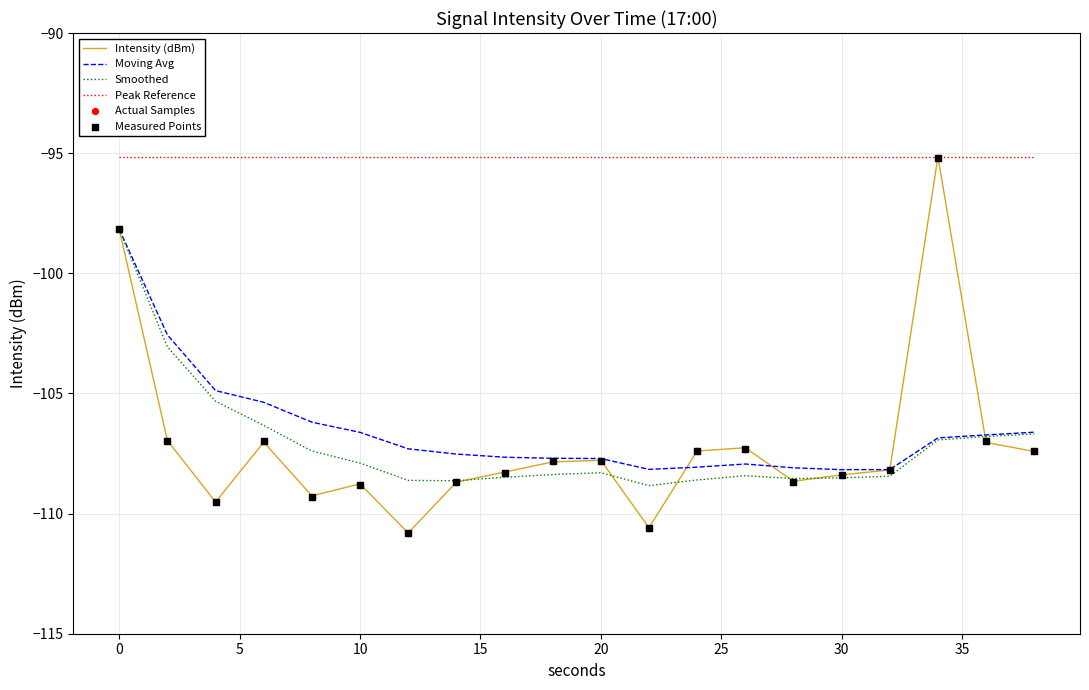

Which series has the largest Y range (max minus min)?

Intensity (dBm)